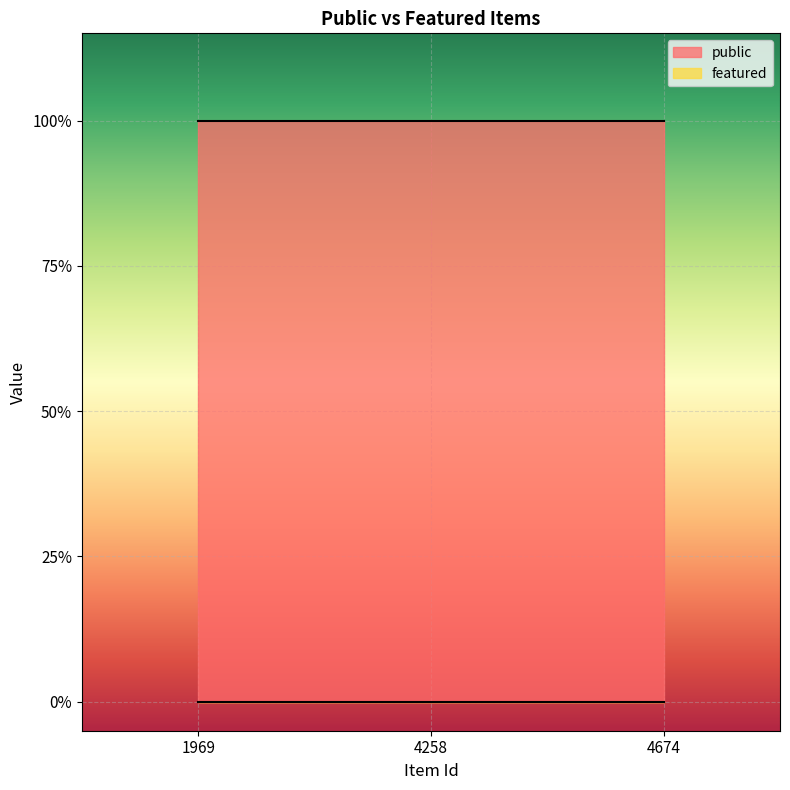

What are all the series names shown in the legend?

public, featured